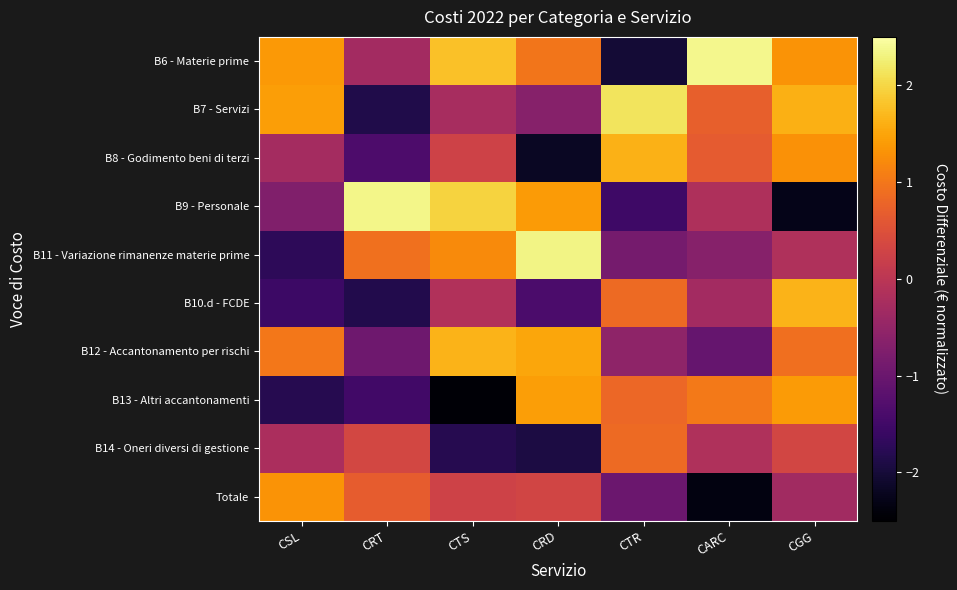

What is the smallest value displayed?

-2.5